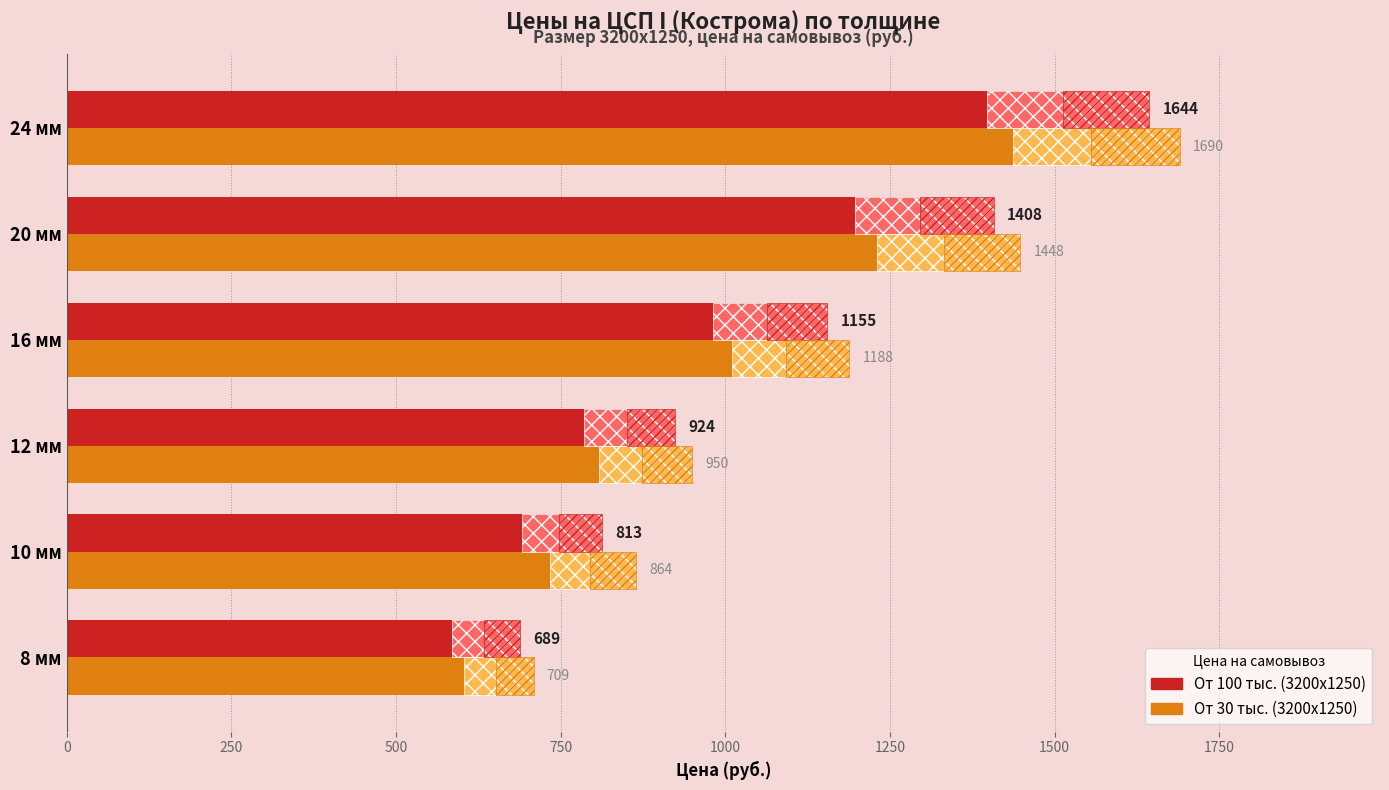

What is the total value across all series at 8 мм?

1398